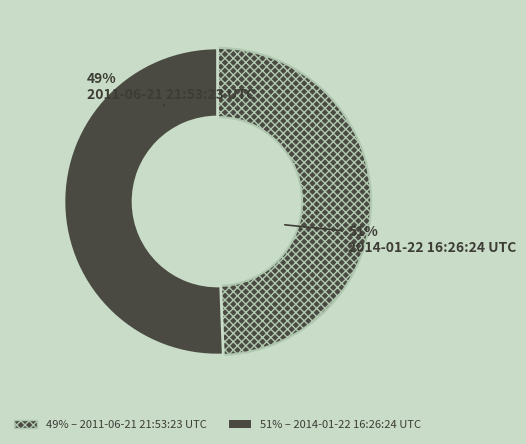

Is it true that 2011-06-21 21:53:23 UTC is 49% of the pie?

True